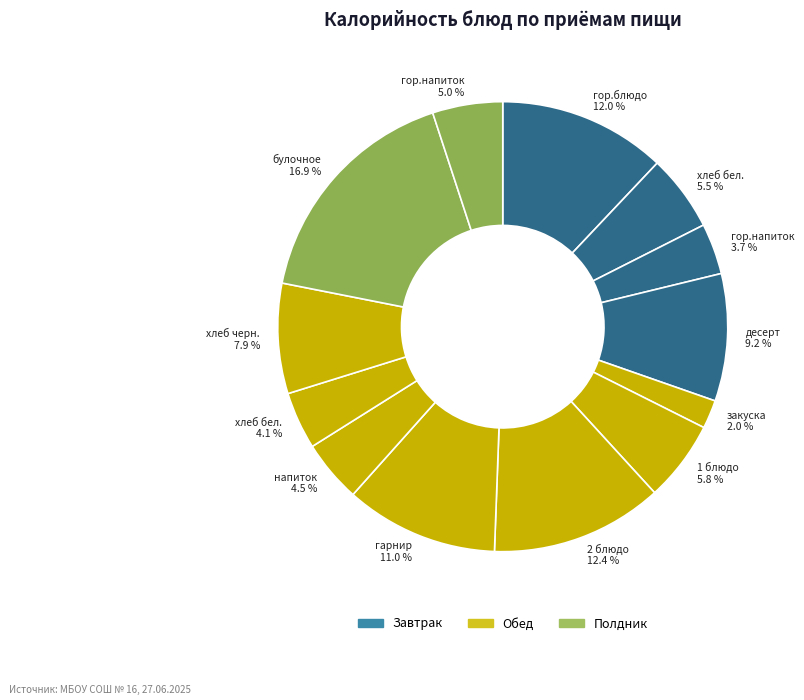

How many segments does this pie chart have?

13